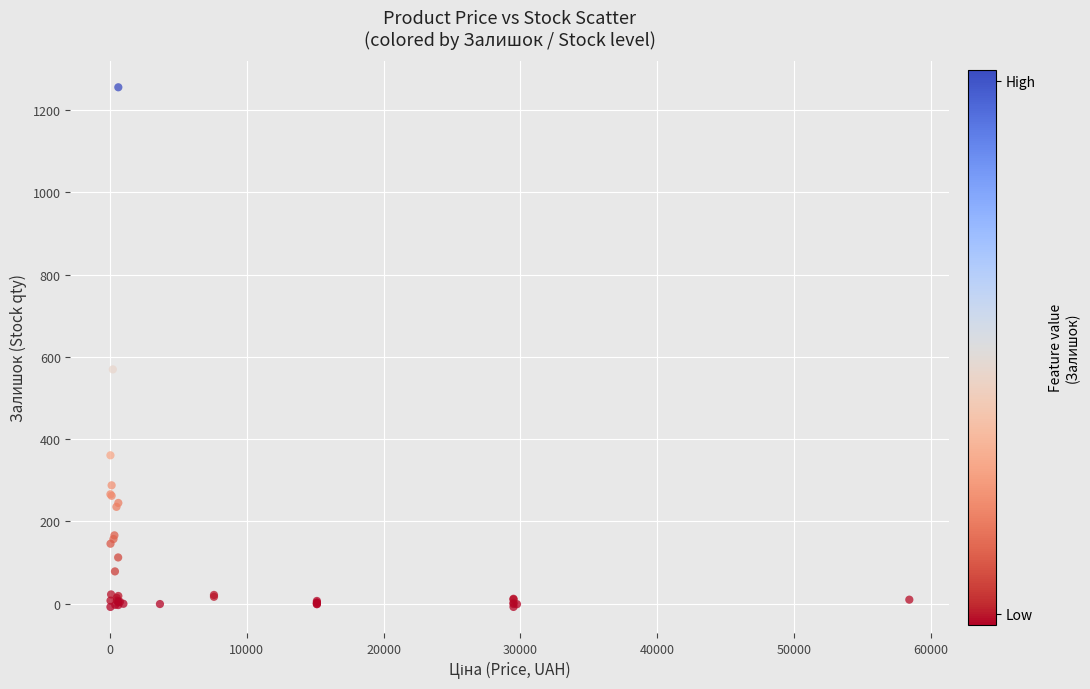

What Y value in the scatter plot is closest to 623?

569.7